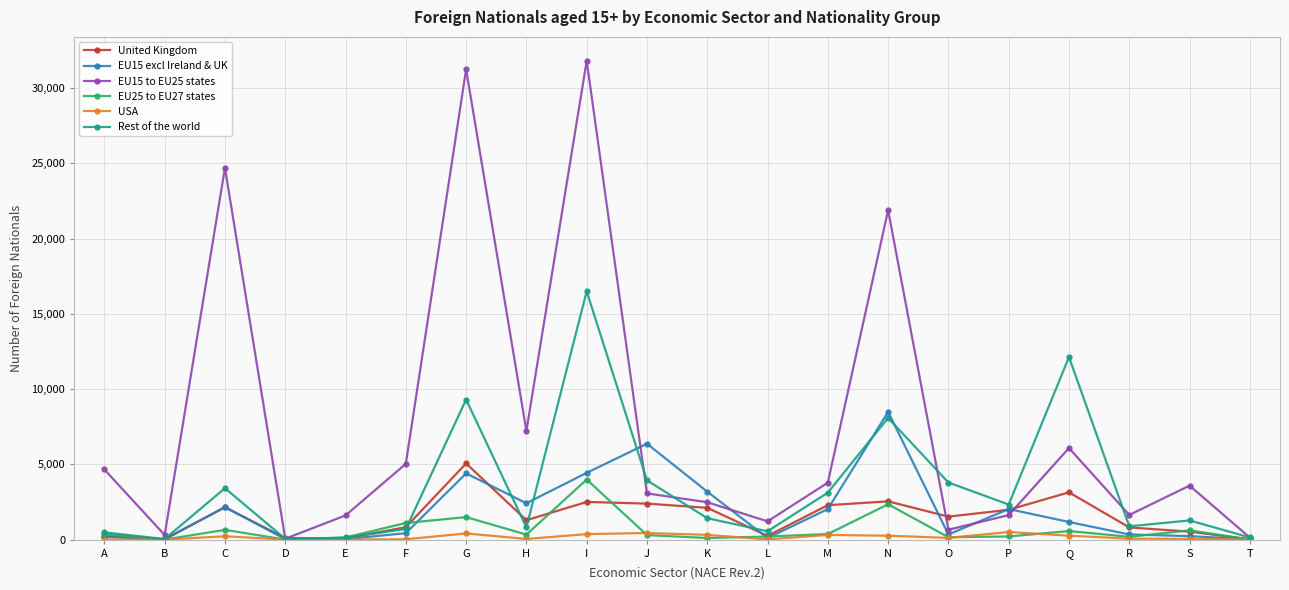

True or false: USA has a value of 0 at B.

True